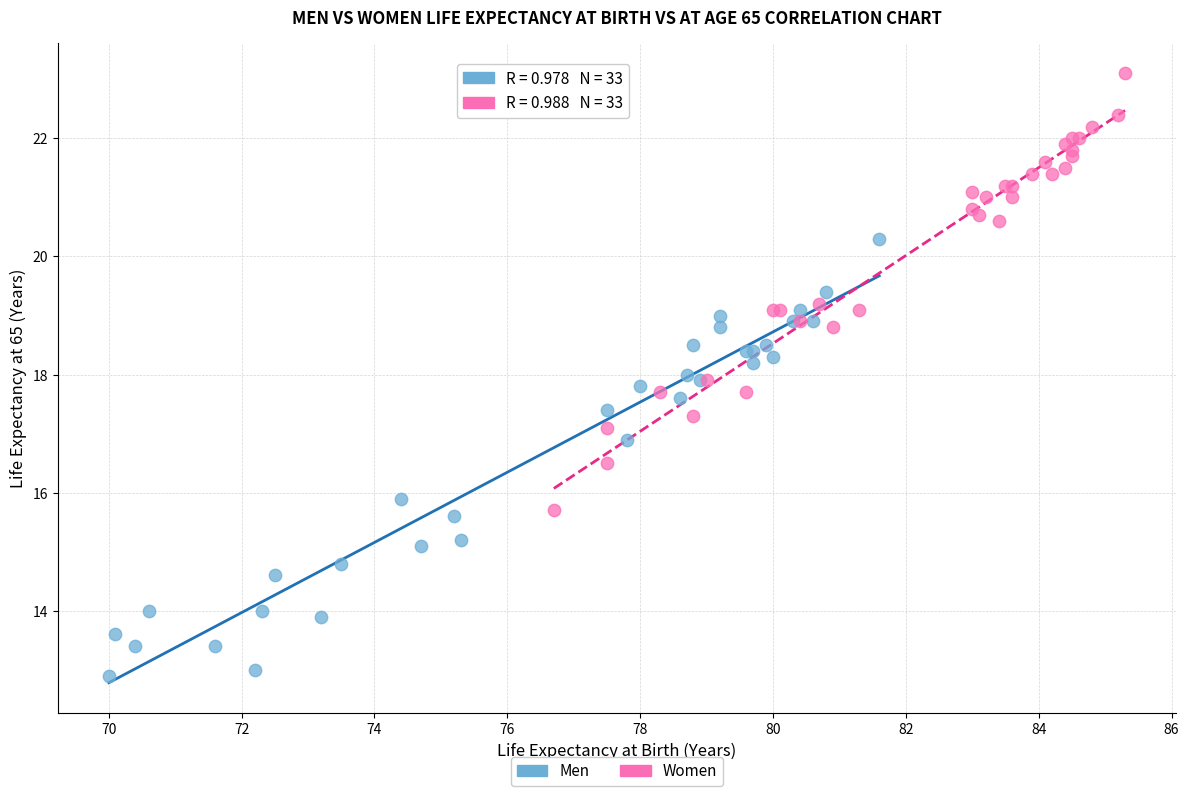

Which series contains the highest Y value?

Women